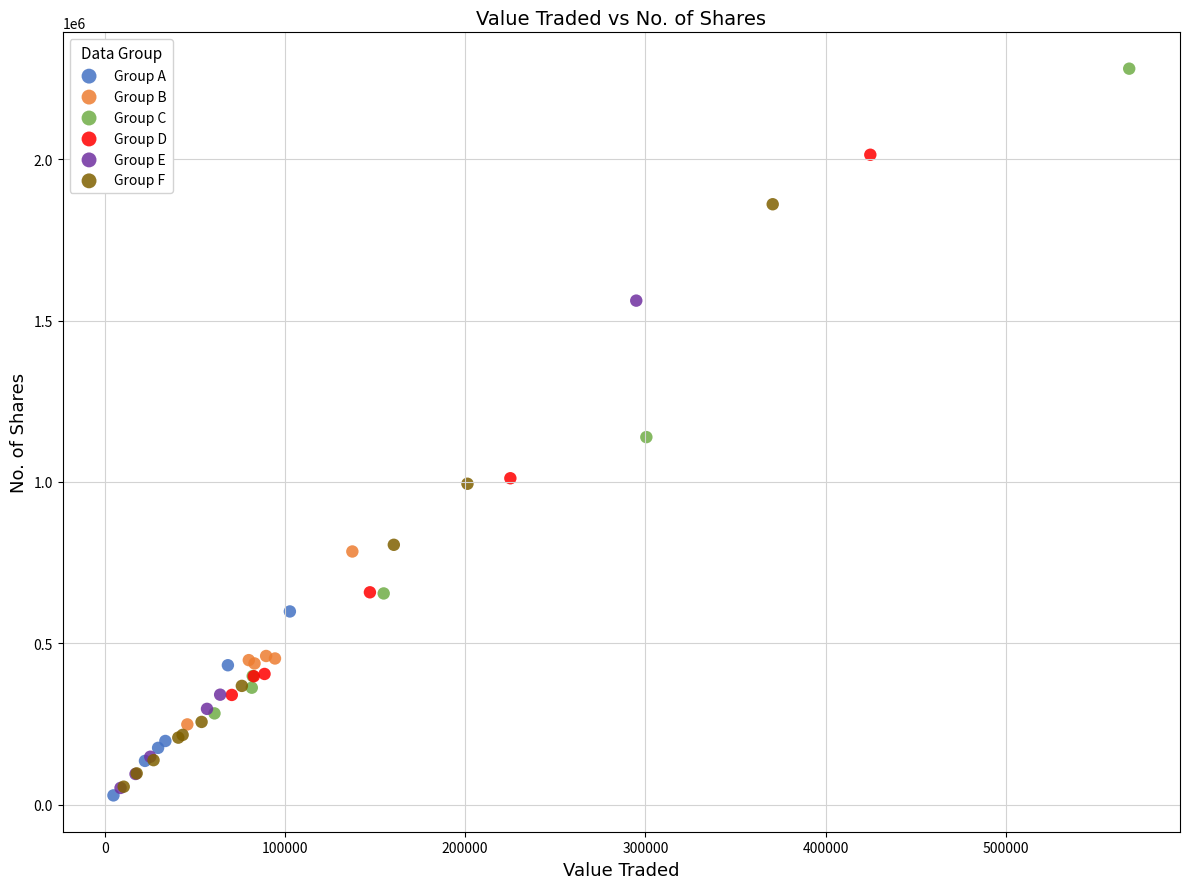

What are all the series names shown in the legend?

Group A, Group B, Group C, Group D, Group E, Group F